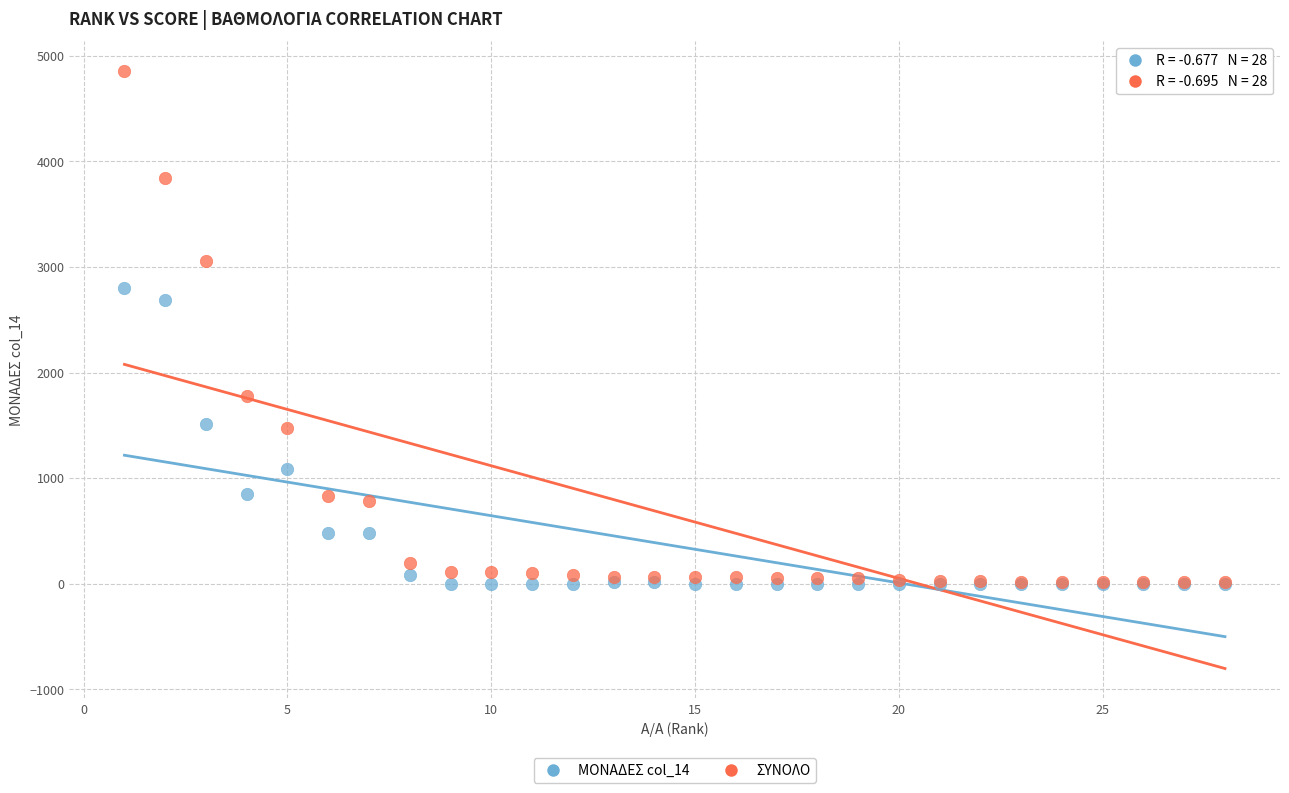

Across all series, what Y value is closest to 2427?

2686